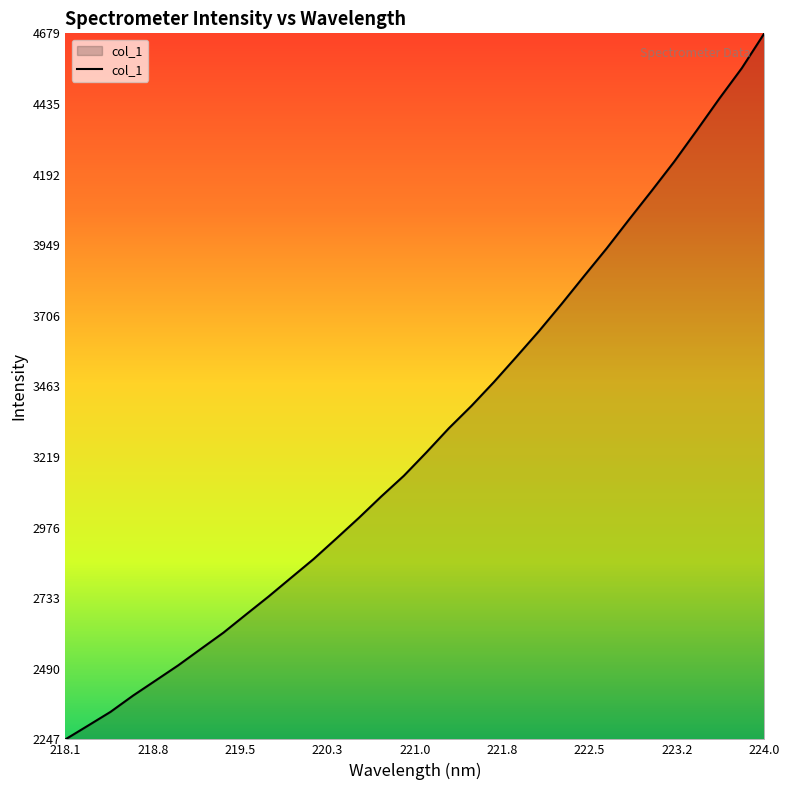

What is the greatest value displayed?

4678.6